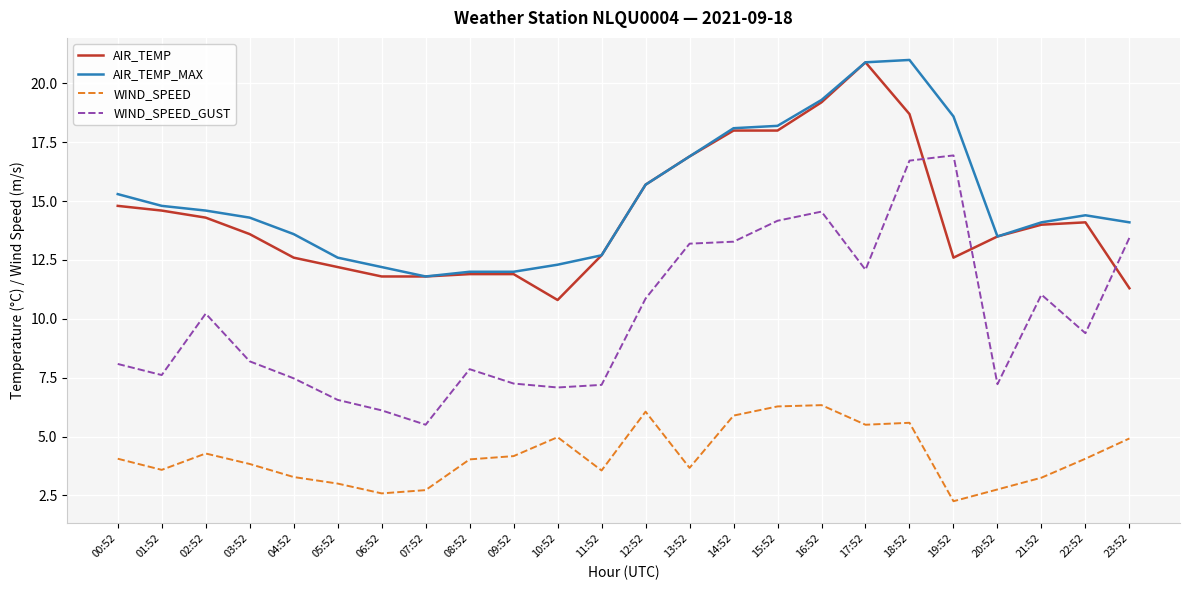

What is the minimum value for AIR_TEMP?

10.8